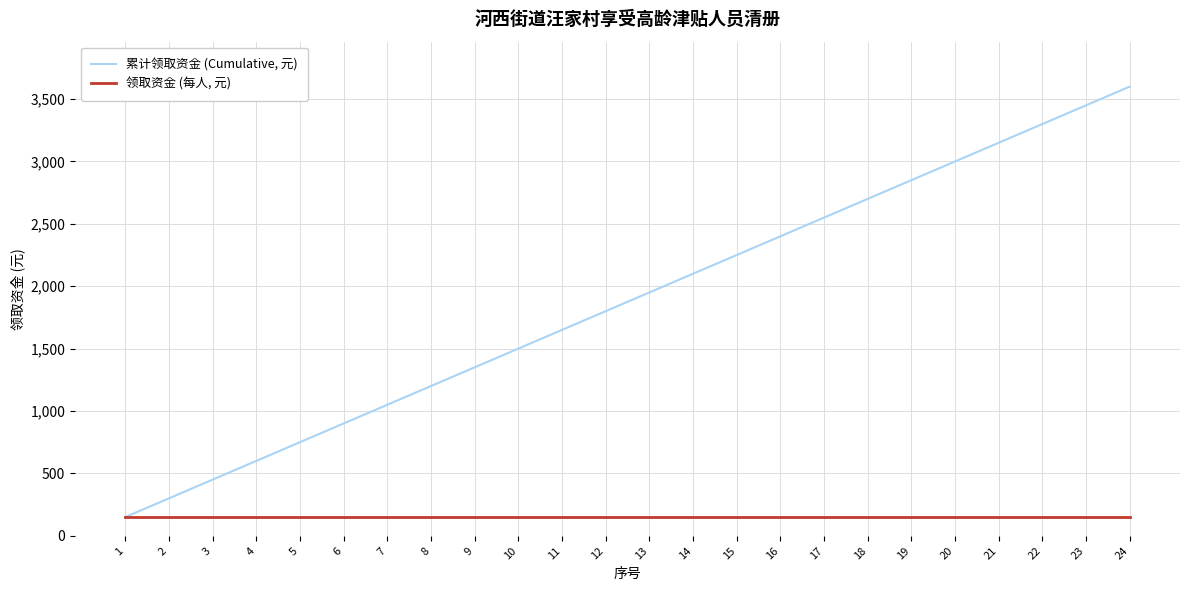

At 18, list the series in order from smallest to largest.

领取资金 (每人, 元), 累计领取资金 (Cumulative, 元)